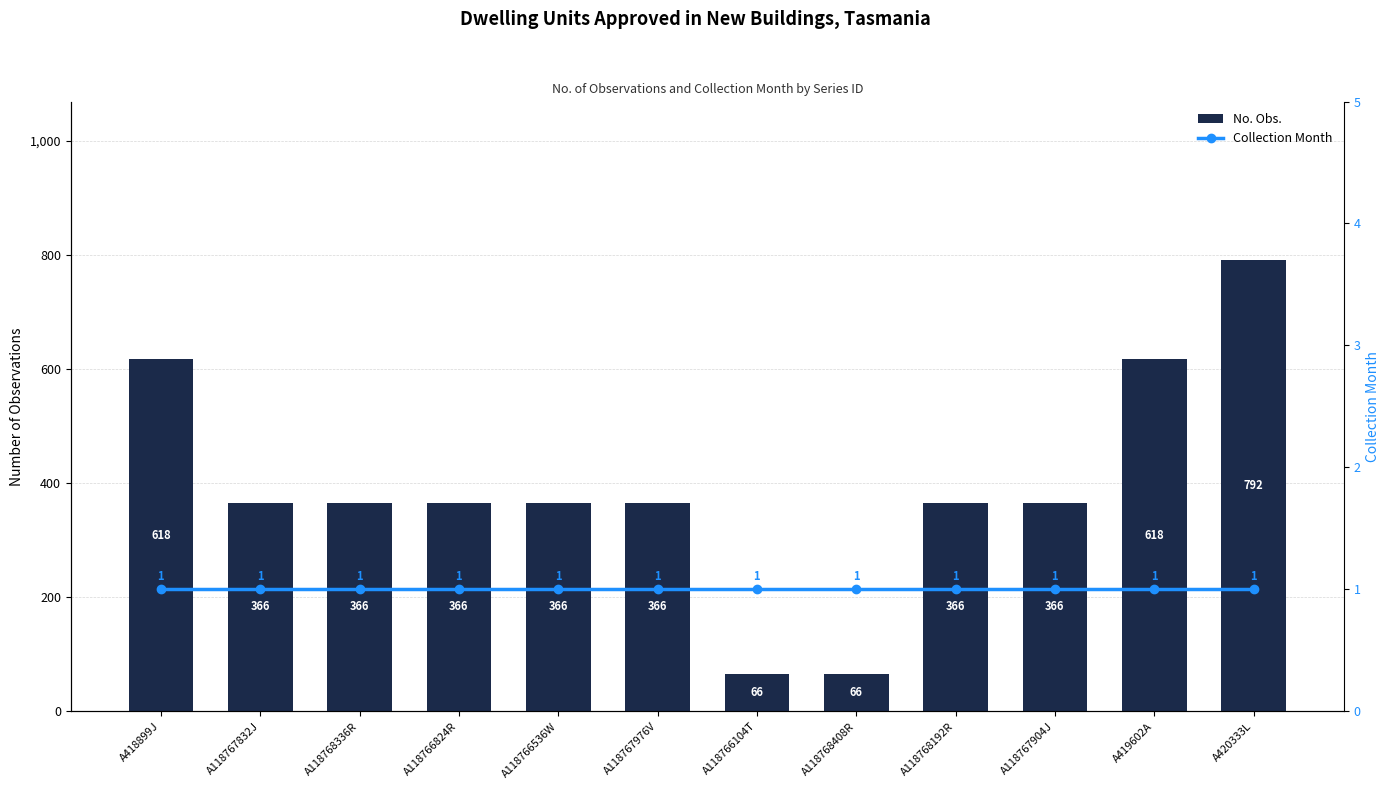

What is the sum of the No. Obs. values at A418899J and A118767832J?

984